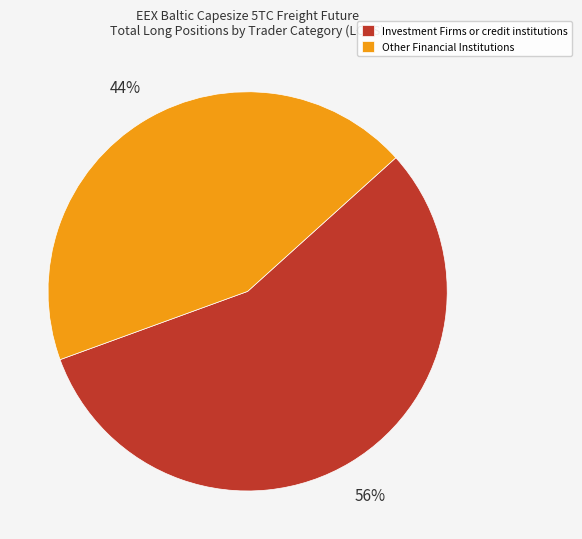

Do Other Financial Institutions and Investment Firms or credit institutions together represent more than half of the pie?

Yes